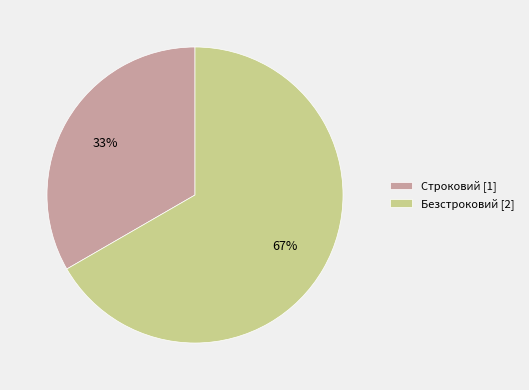

Do Строковий and Безстроковий together represent more than half of the pie?

Yes